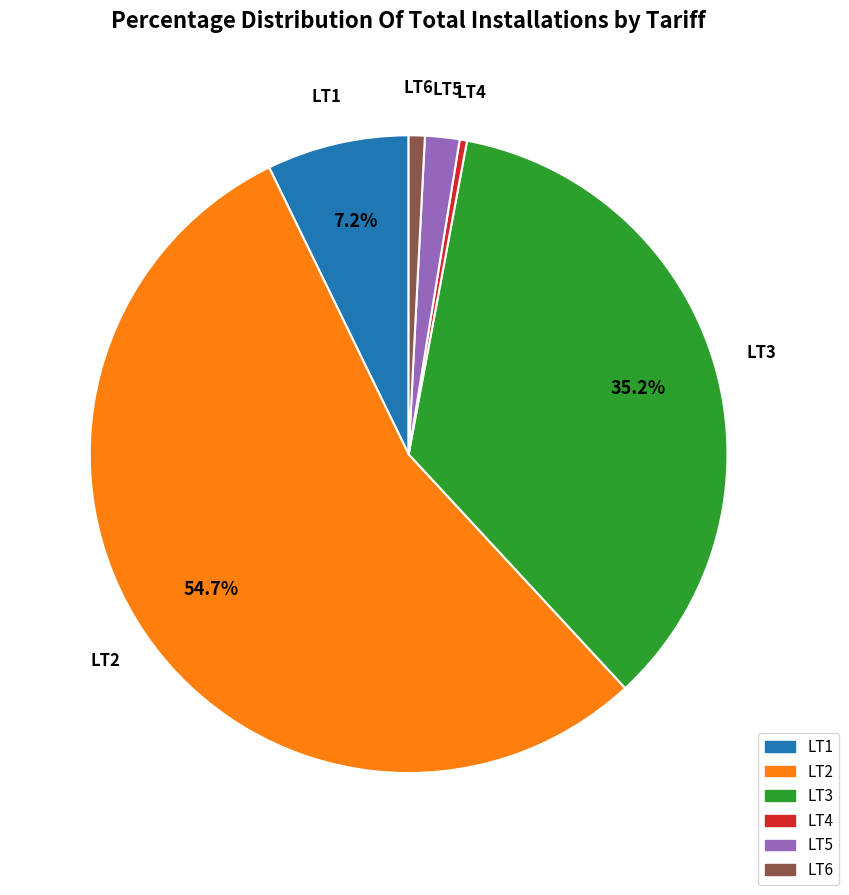

How many segments does this pie chart have?

6